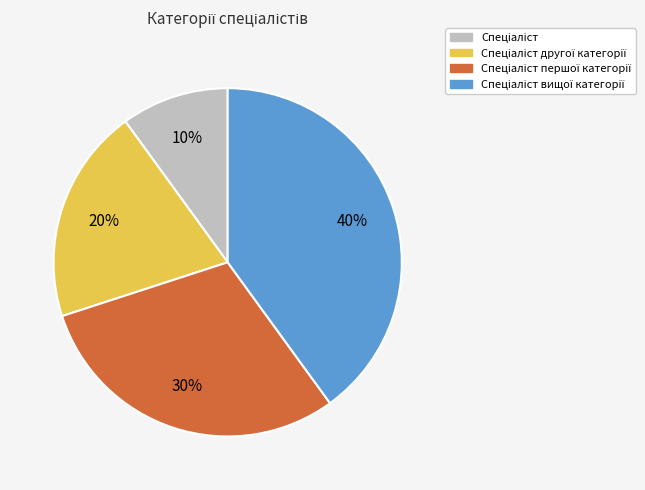

To the nearest percent, what is the difference between the largest and smallest slice percentages?

30%